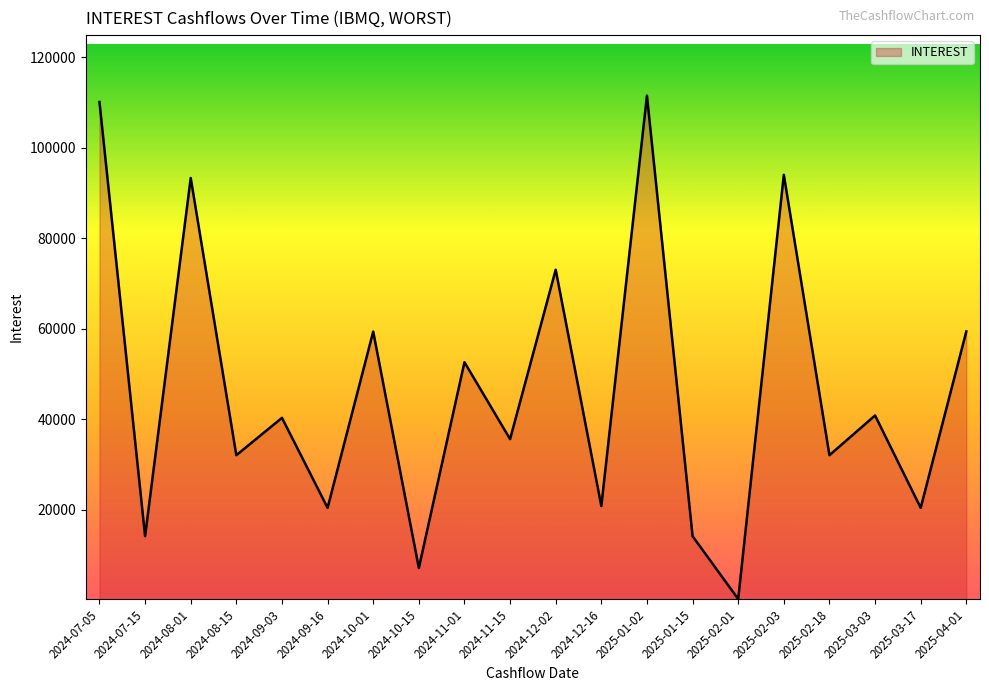

The value at 2024-08-15 is 15212.0. True or false?

False